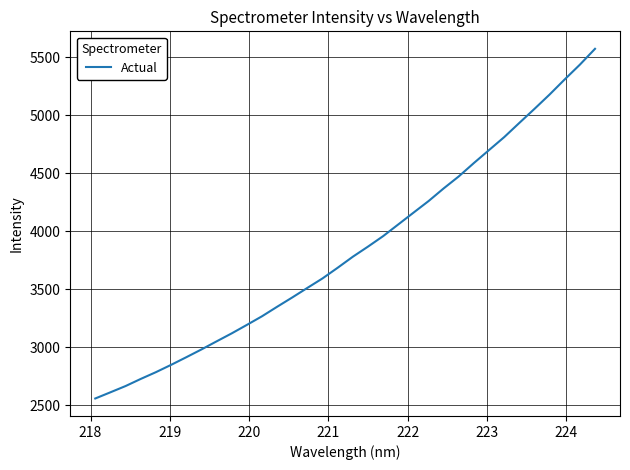

What is the difference between the maximum and minimum values?

3011.4